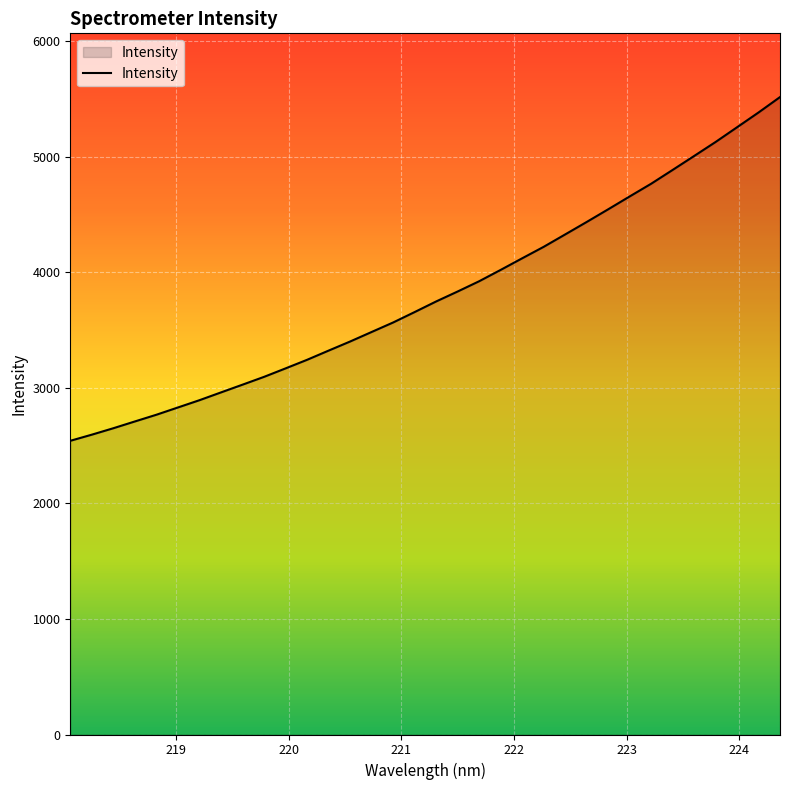

How many lines are shown in the chart?

1